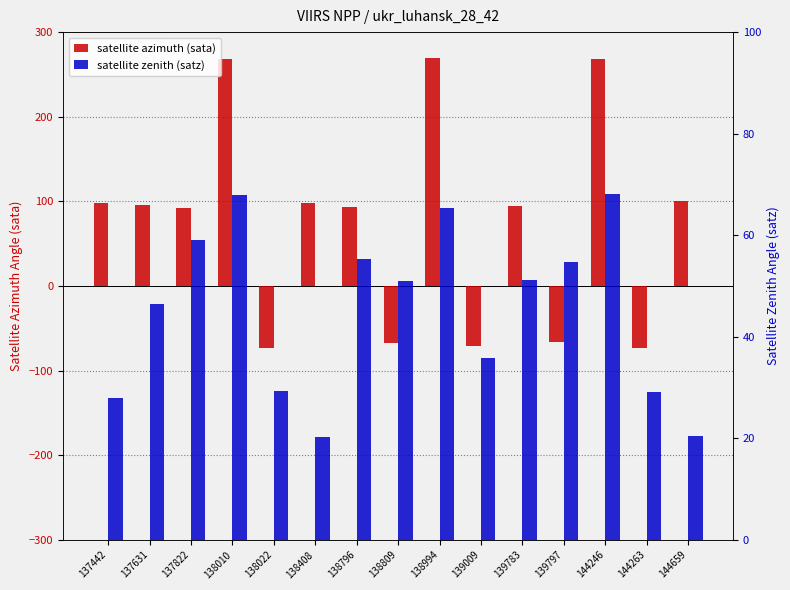

Rank the series by their average value, from lowest to highest.

satellite zenith (satz), satellite azimuth (sata)